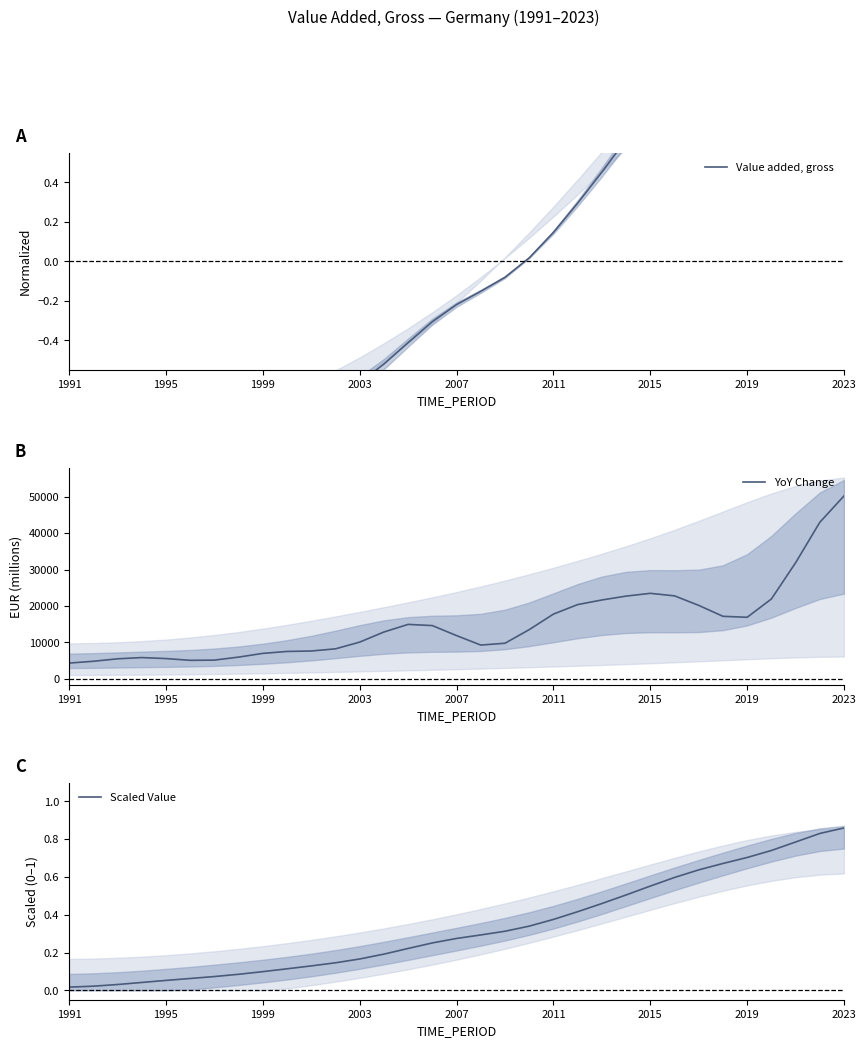

Where do Value added, gross and Scaled Value first cross each other?

22 and 23